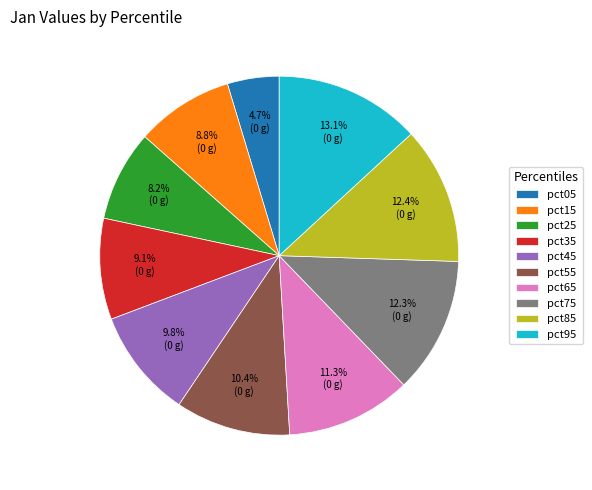

To the nearest percent, what portion does pct85 represent?

12%